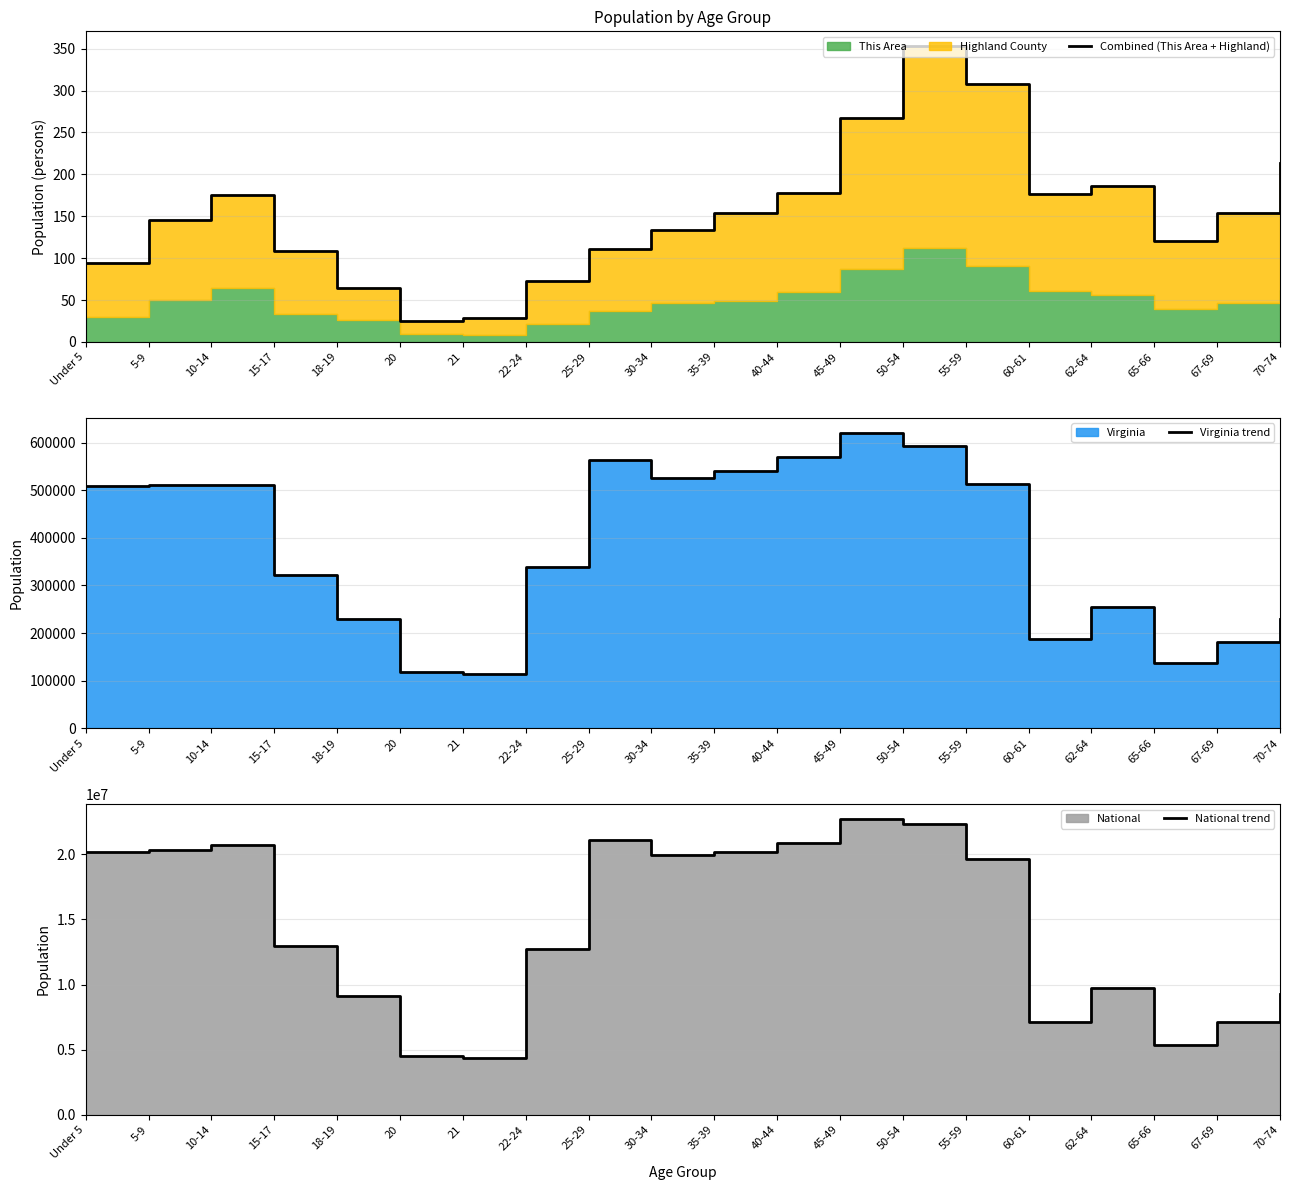

At 55-59, list the series in order from largest to smallest.

National trend, Virginia trend, Combined (This Area + Highland)